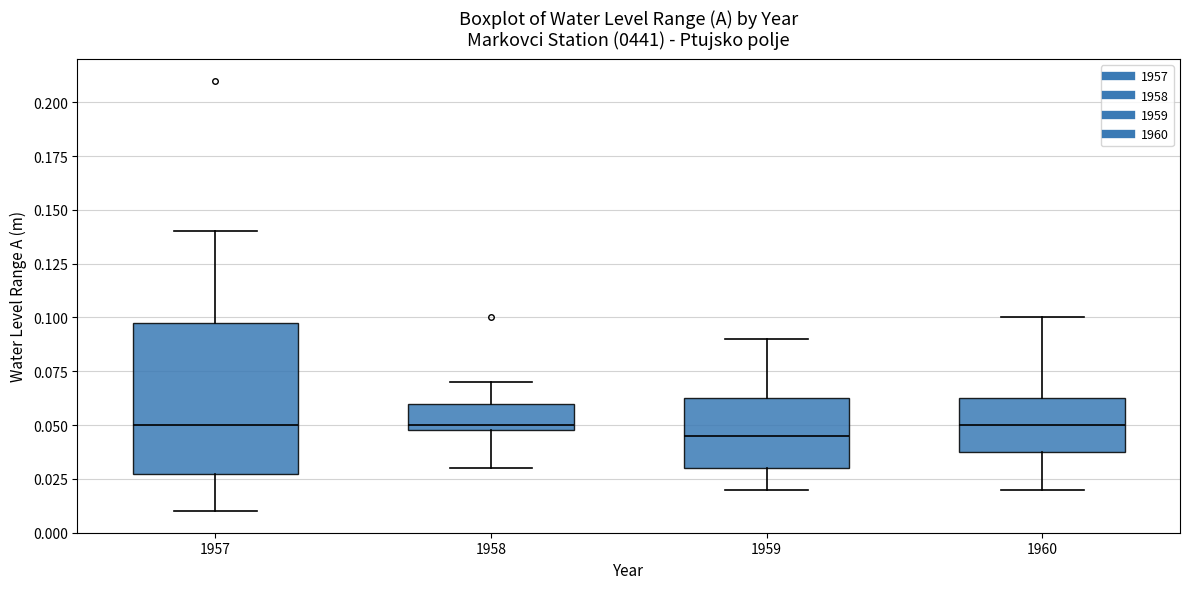

Reading left to right, read every box against the y-axis: the position of its median line, the range the box covers, and the ends of its whiskers. The values are not printed on the chart, so give them approximately, as read against the axis.

1957: median 0.050, box 0.030 to 0.100, whiskers 0.010 to 0.140
1958: median 0.050 (just above the box's lower edge), box 0.050 to 0.060, whiskers 0.030 to 0.070
1959: median 0.045, box 0.030 to 0.065, whiskers 0.020 to 0.090
1960: median 0.050, box 0.040 to 0.065, whiskers 0.020 to 0.100